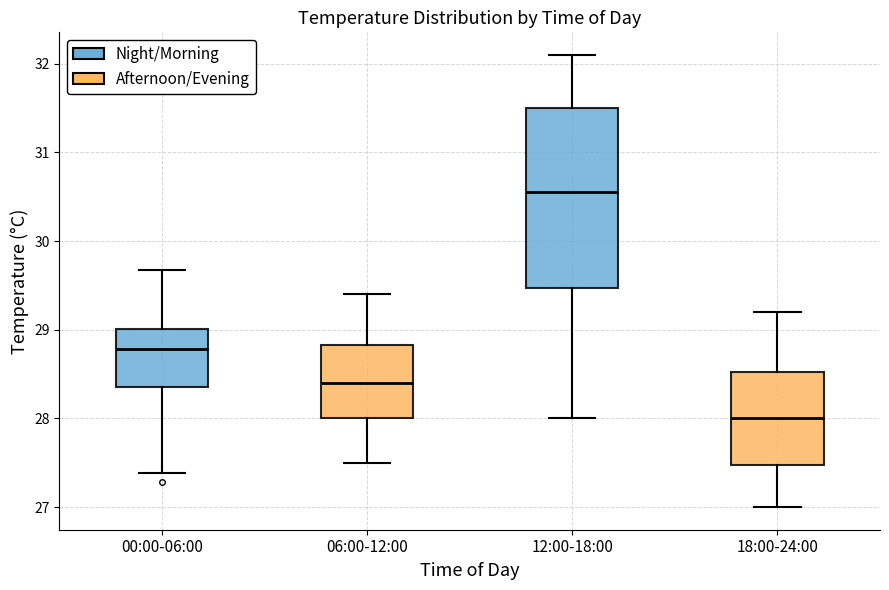

Which box's median line is the highest?

12:00-18:00